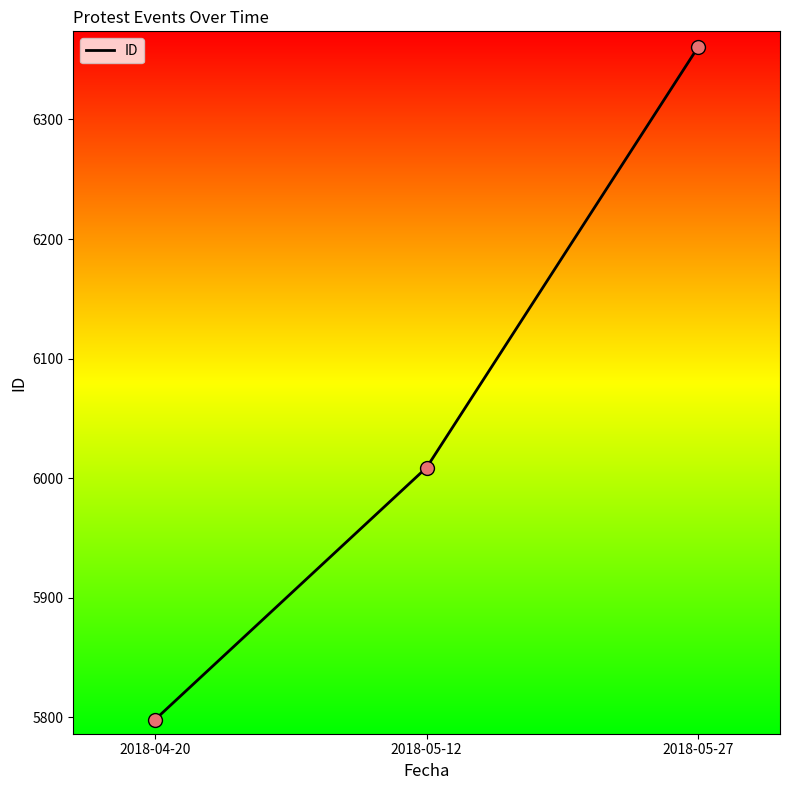

Approximately how many times larger is the value at 2018-05-27 compared to 2018-04-20?

1.1